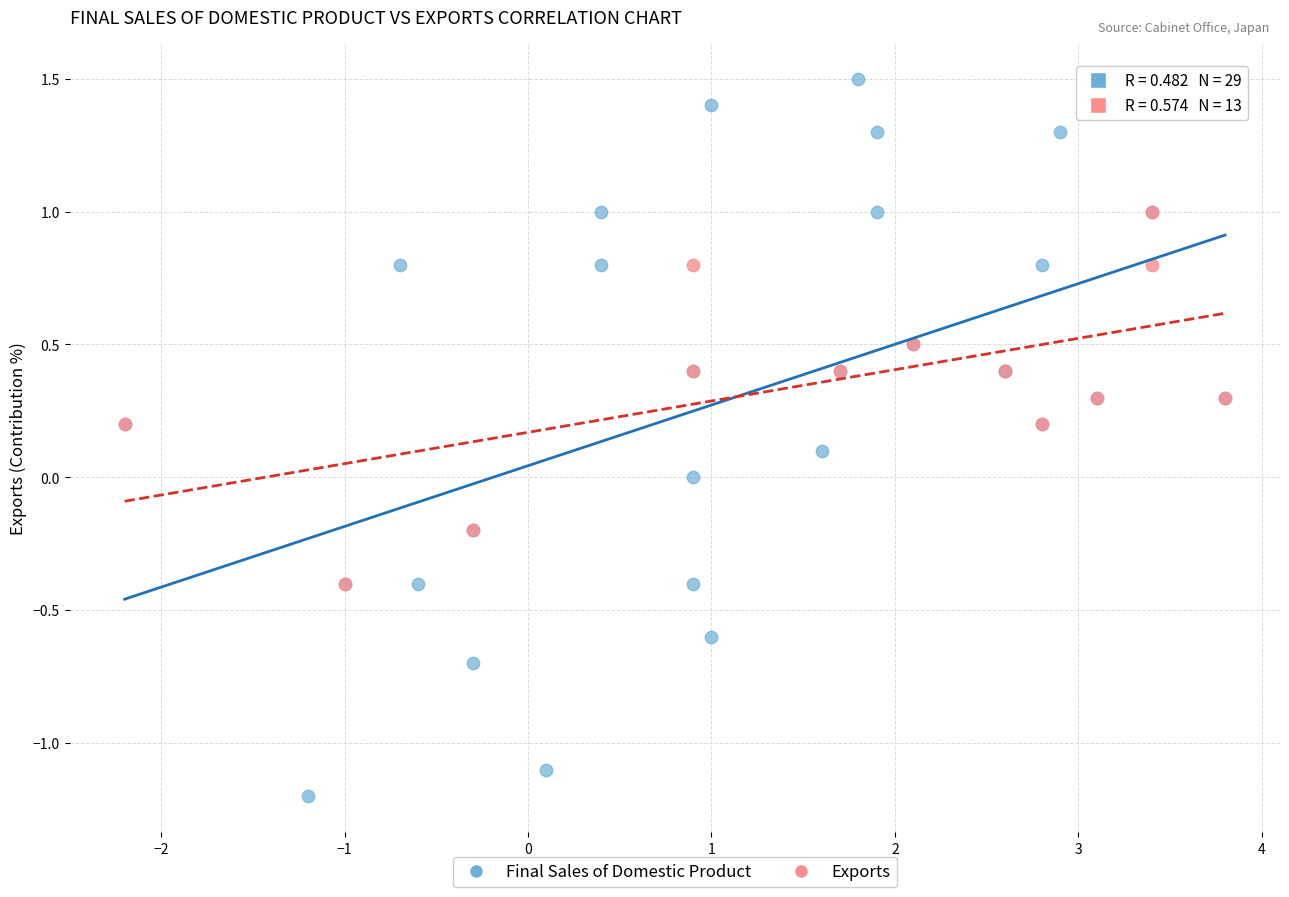

Which series contains the lowest Y value?

Final Sales of Domestic Product